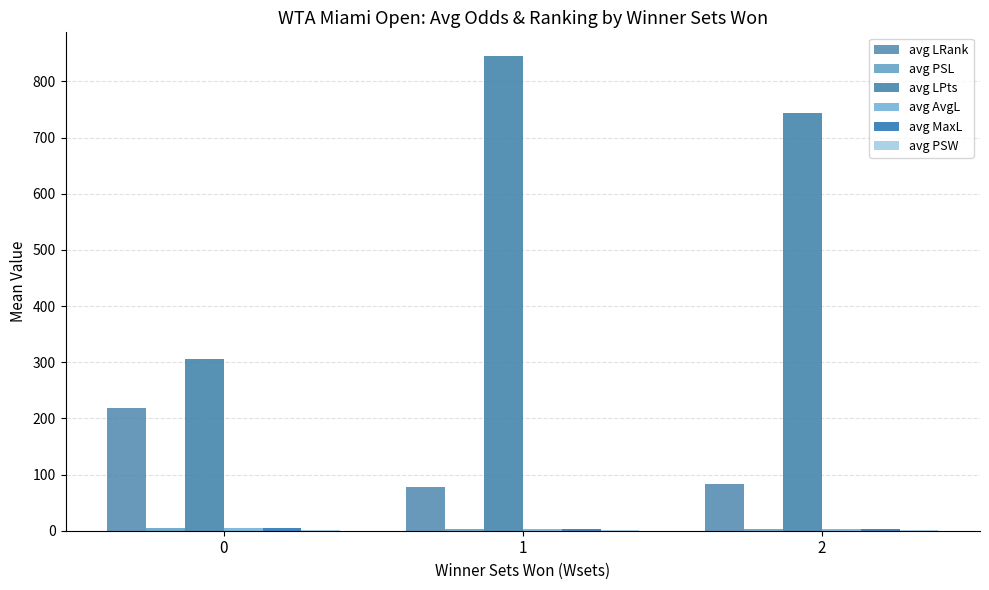

How many avg LPts values are between 306 and 845?

3